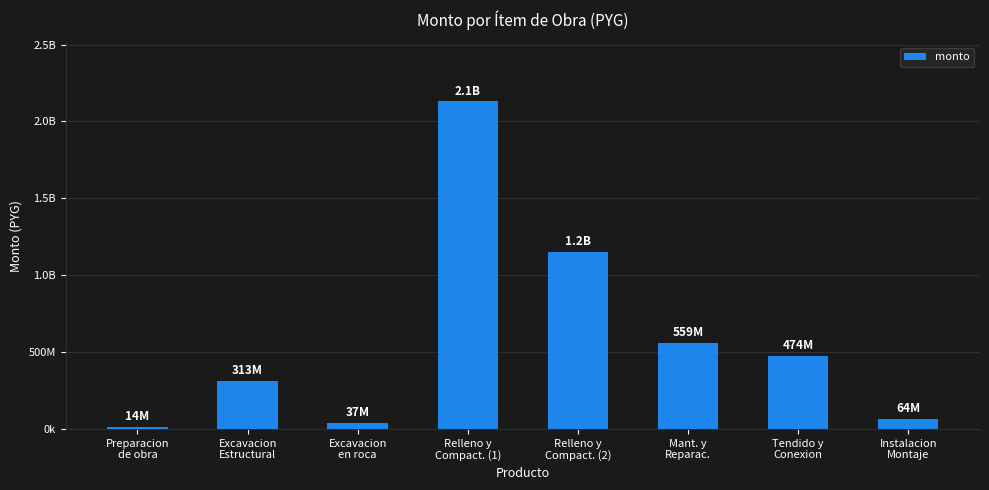

What value does the data have at Mant. y
Reparac., to the nearest 10?

558535550